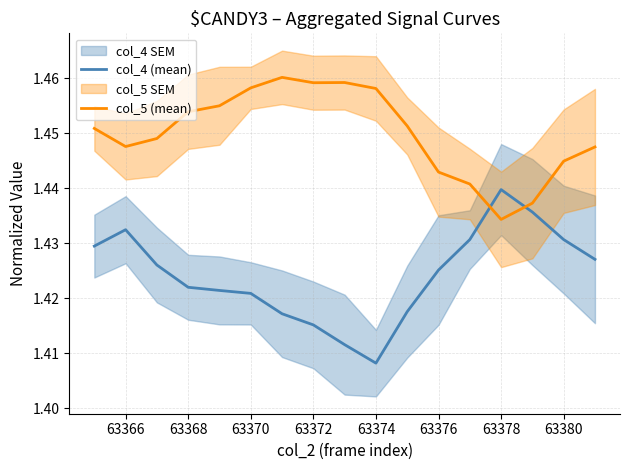

Which series ends up on top after the final intersection of col_4 (mean) and col_5 (mean)?

col_5 (mean)